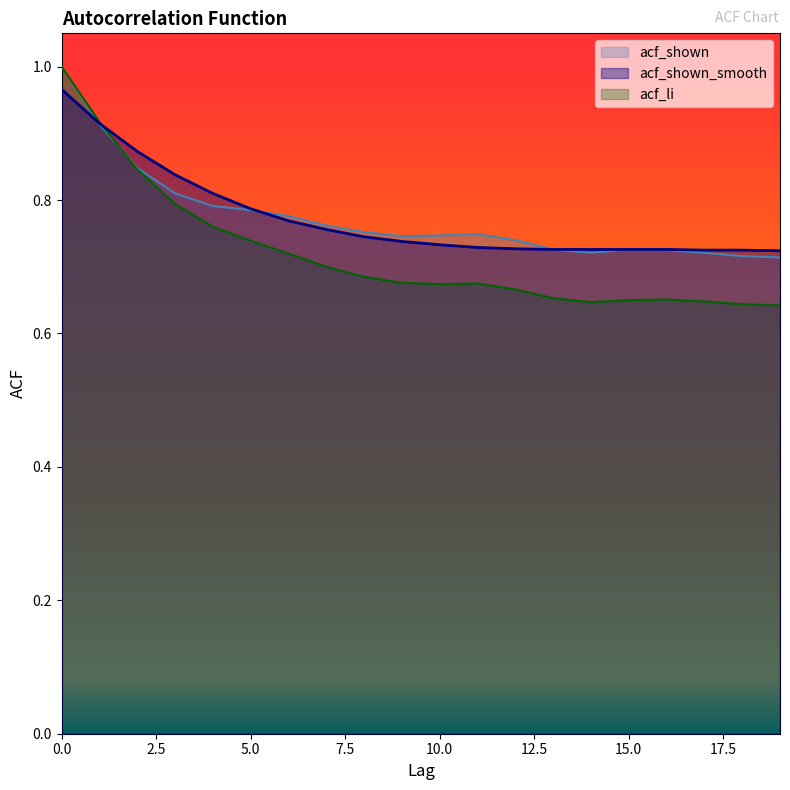

Read the acf_li value at 9.

0.7